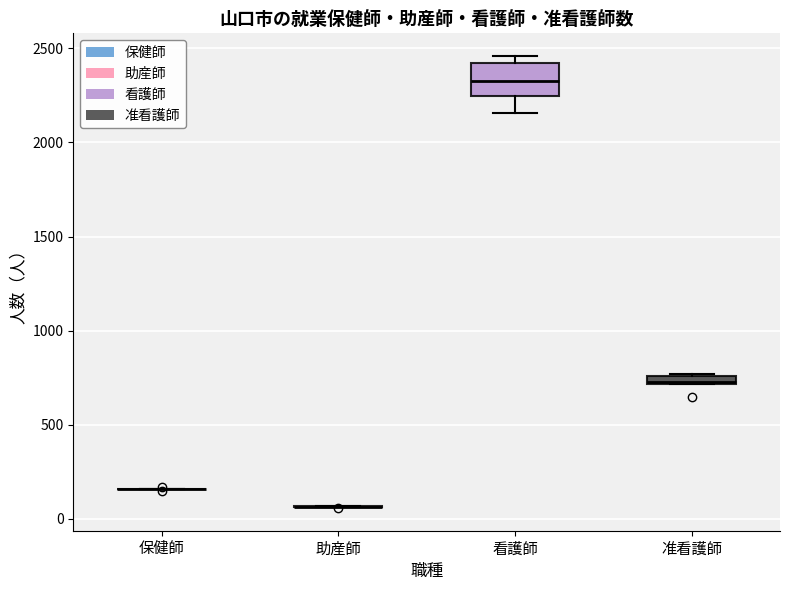

Which box is the tallest, from its lower edge to its upper edge?

看護師